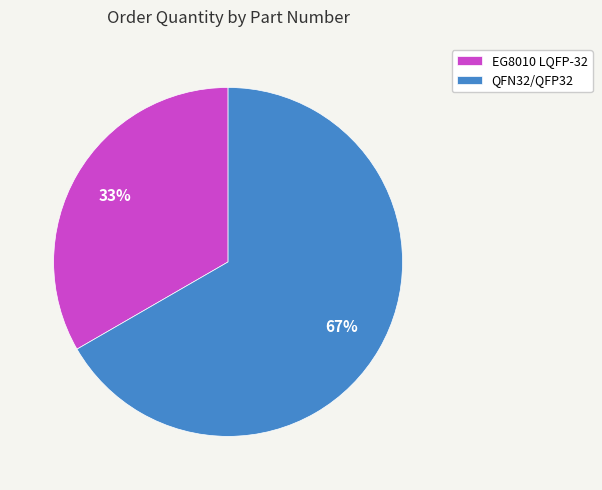

What is the largest slice in the pie chart?

QFN32/QFP32